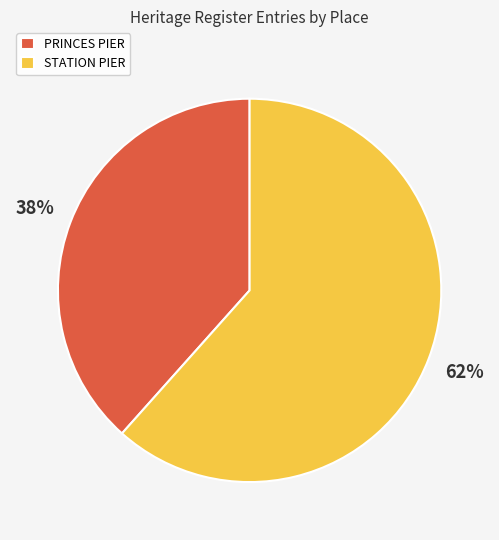

Count the number of slices in the pie.

2